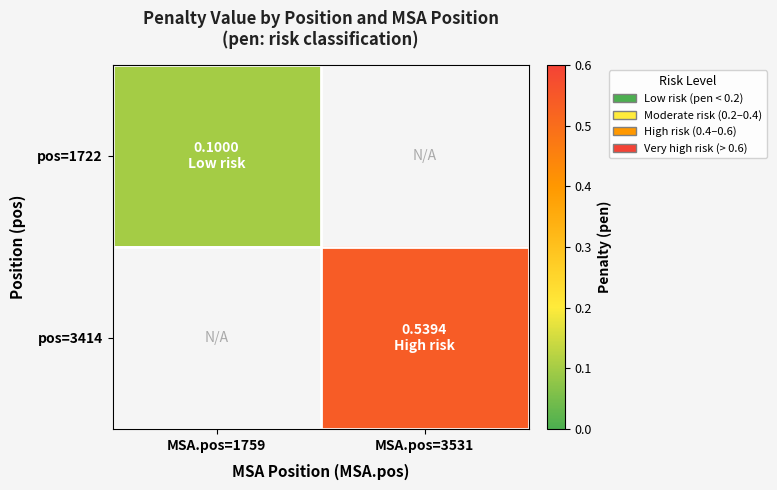

What value does the pos=1722 series have at MSA.pos=1759?

0.1